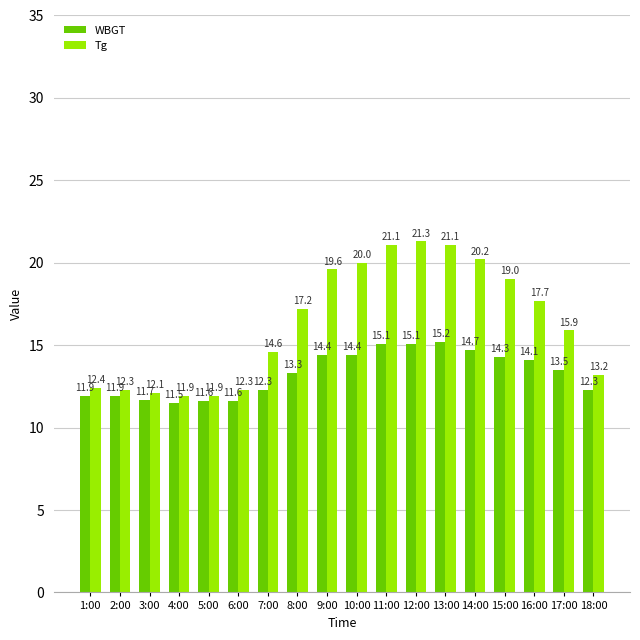

Rank the series by their maximum value, from lowest to highest.

WBGT, Tg